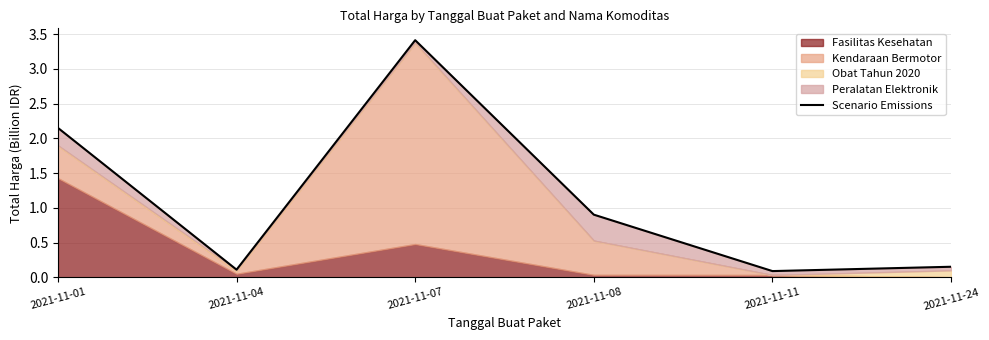

Which label corresponds to the smallest value in the chart?

2021-11-11